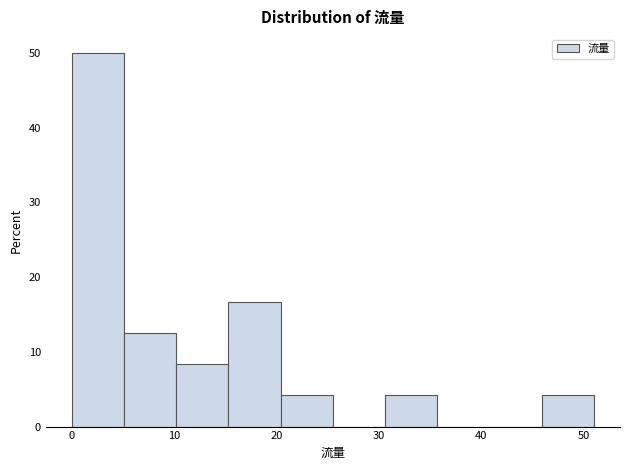

Reading left to right, list every bar in this chart as the range it spans on the x-axis followed by its height. Neither the bar edges nor the heights are printed on the chart, so give them approximately, as read against the axes.

0.0 to 5.1: 50
5.1 to 10.2: 13
10.2 to 15.3: 8
15.3 to 20.4: 17
20.4 to 25.5: 4
25.5 to 30.6: 0
30.6 to 35.7: 4
35.7 to 40.8: 0
40.8 to 45.9: 0
45.9 to 51.0: 4